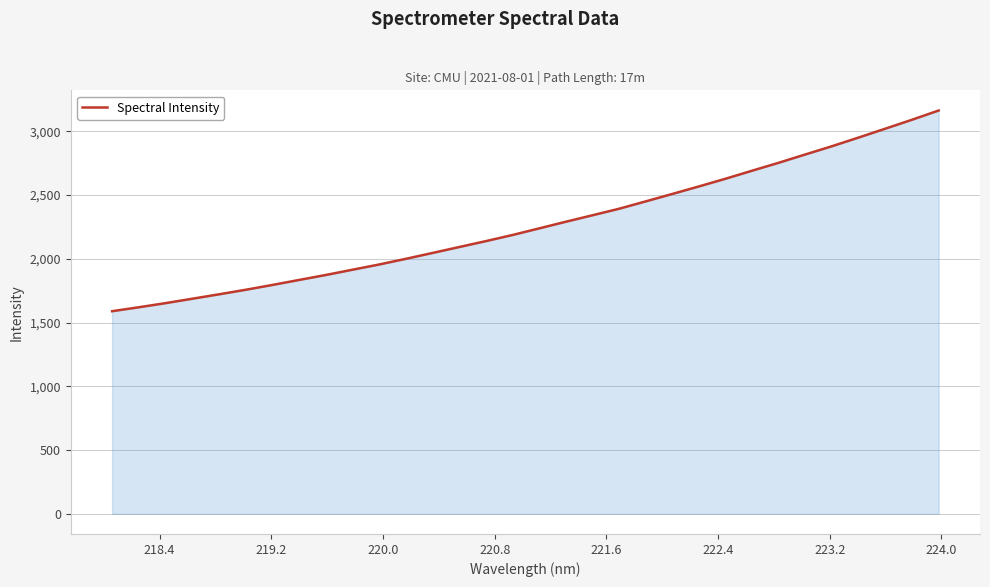

What is the maximum value shown in the chart?

3163.8